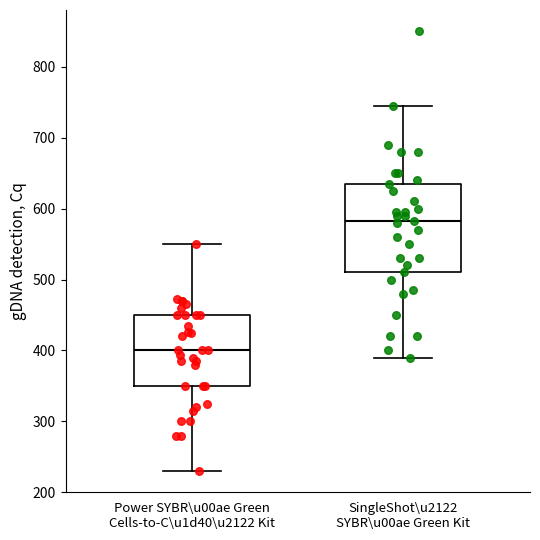

Reading left to right, transcribe this box plot: for each box, give where its median line is, the range the box spans, and where its two whiskers end, as read against the y-axis. The values are not printed on the chart, so give them approximately, as read against the axis.

Power SYBR\u00ae Green Cells-to-C\u1d40\u2122 Kit: median 400, box 350 to 450, whiskers 230 to 550
SingleShot\u2122 SYBR\u00ae Green Kit: median 580, box 510 to 640, whiskers 390 to 750